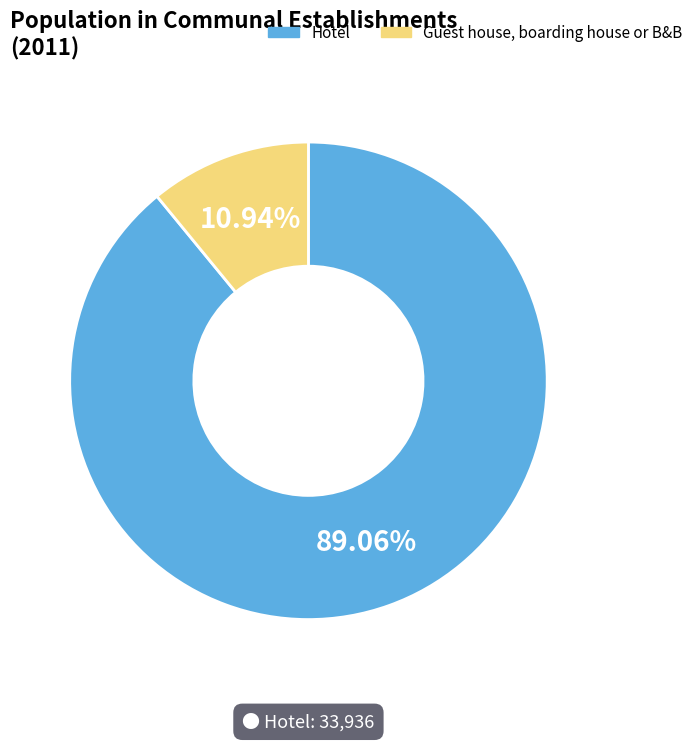

Combined, do Guest house, boarding house or B&B and Hotel account for over 50%?

Yes